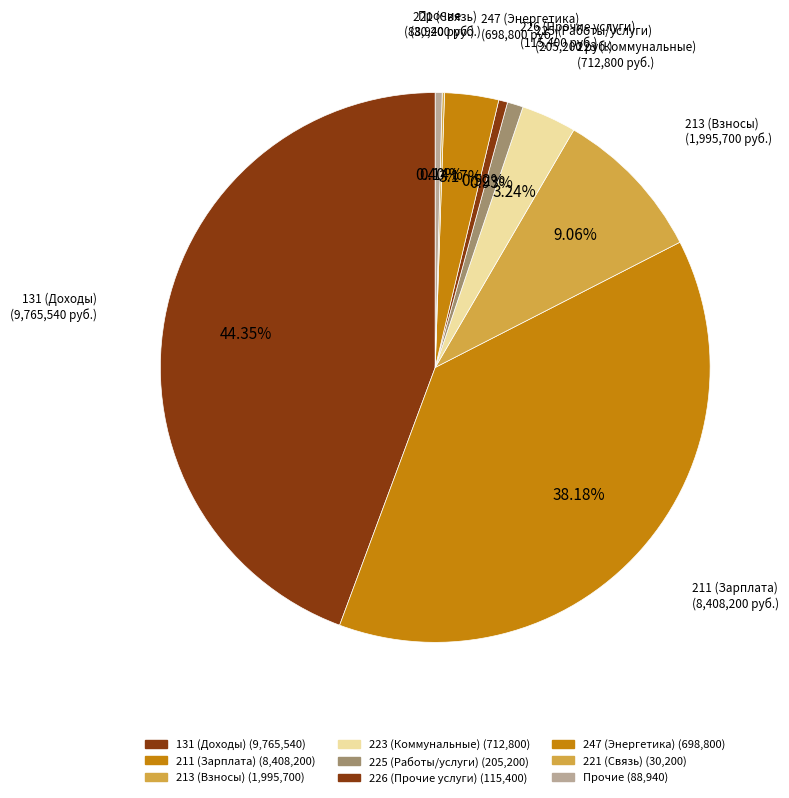

Is there any slice that represents more than half of the pie?

No